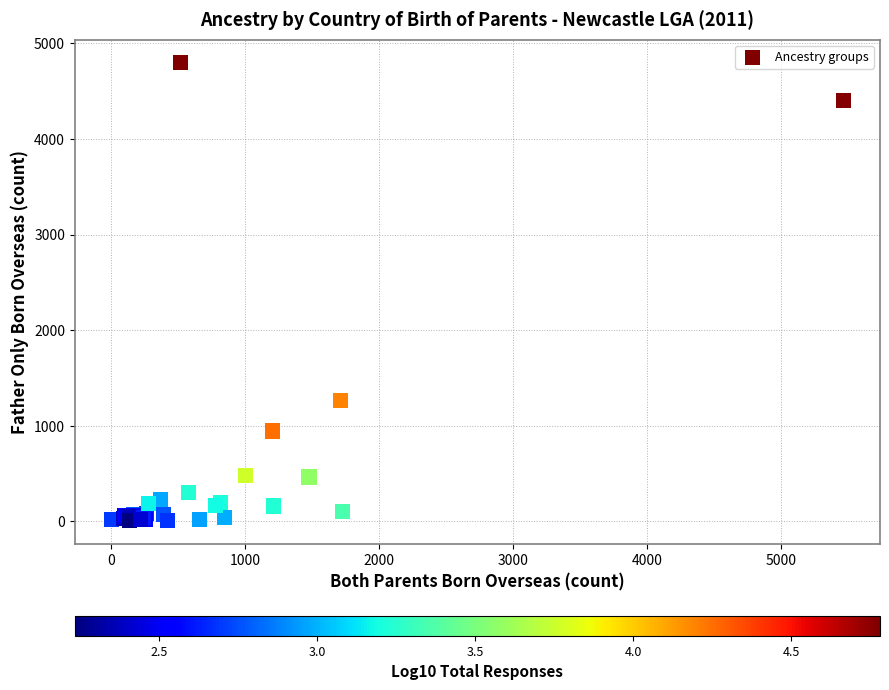

What Y value in the scatter plot is closest to 2404?

1264